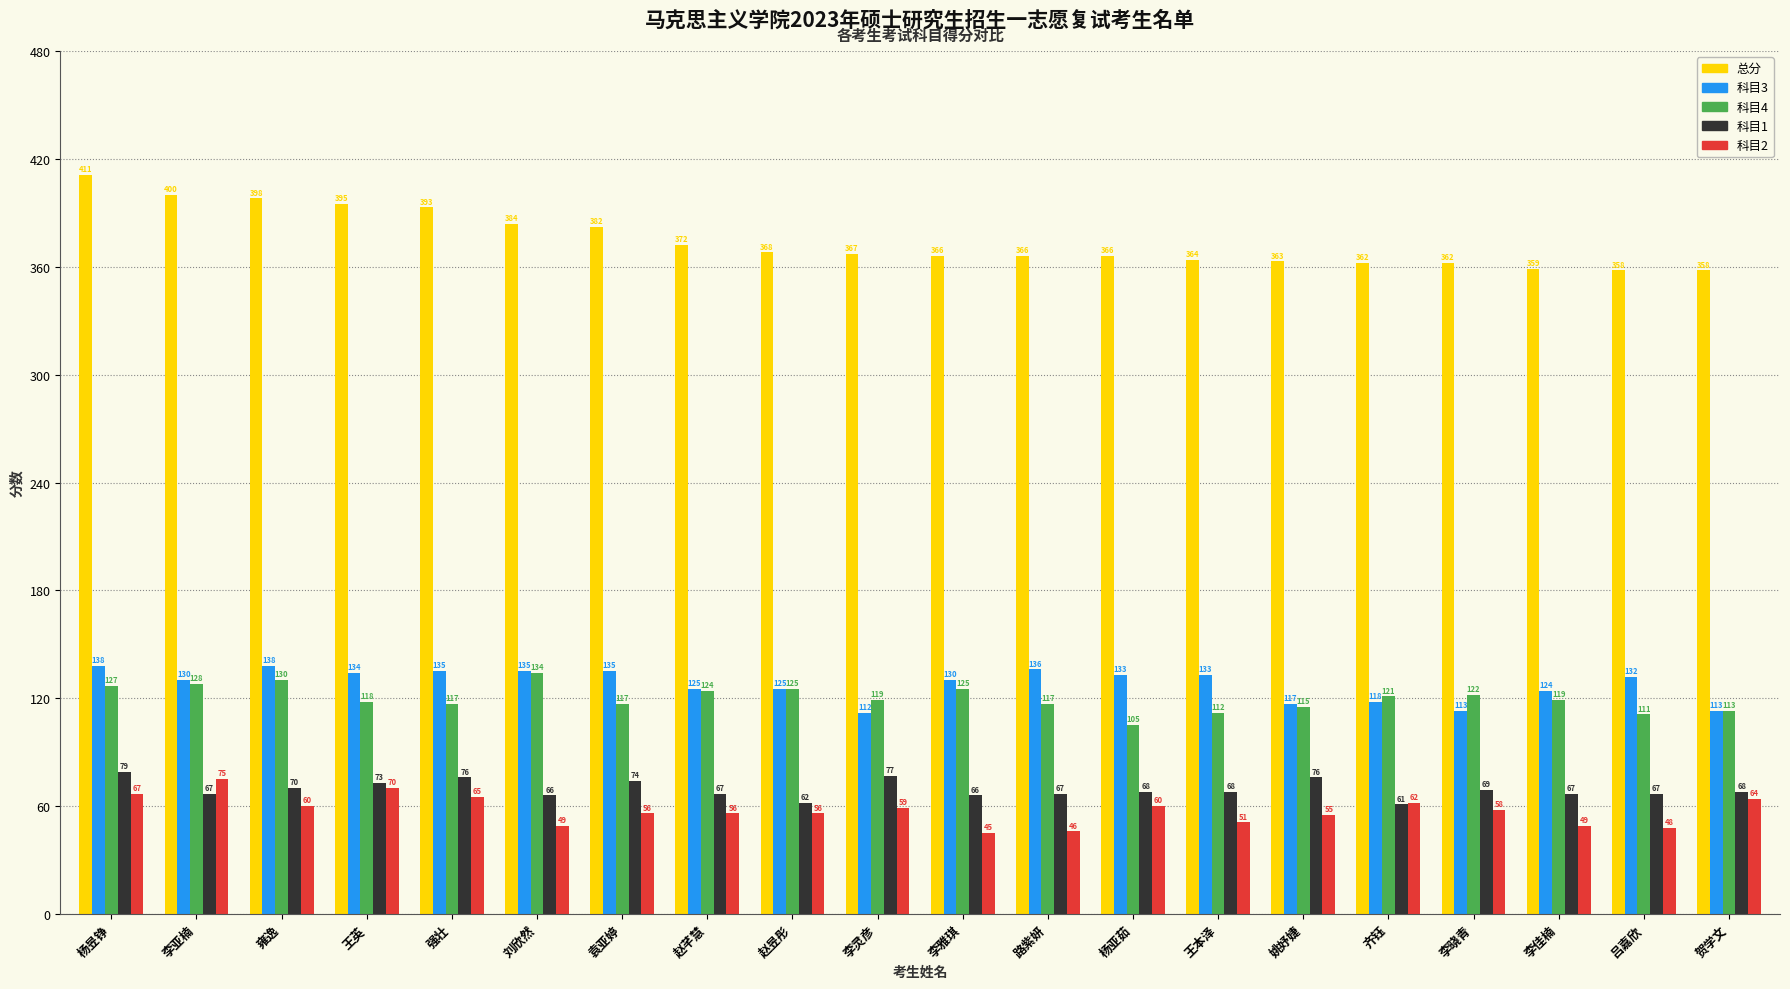

Which series has the widest spread of values?

总分